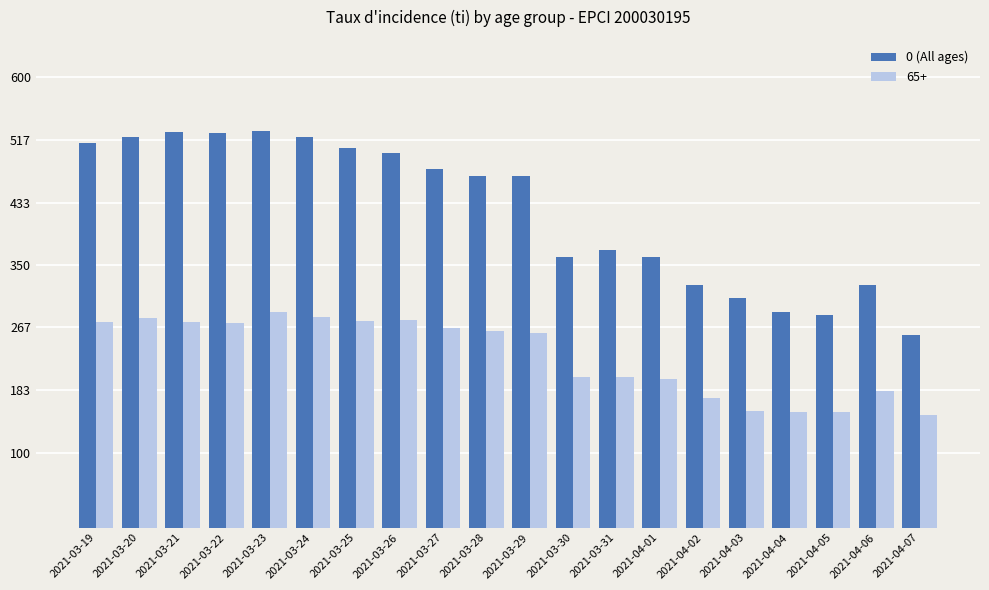

What is the difference between the highest and lowest values at 2021-04-05?

129.6